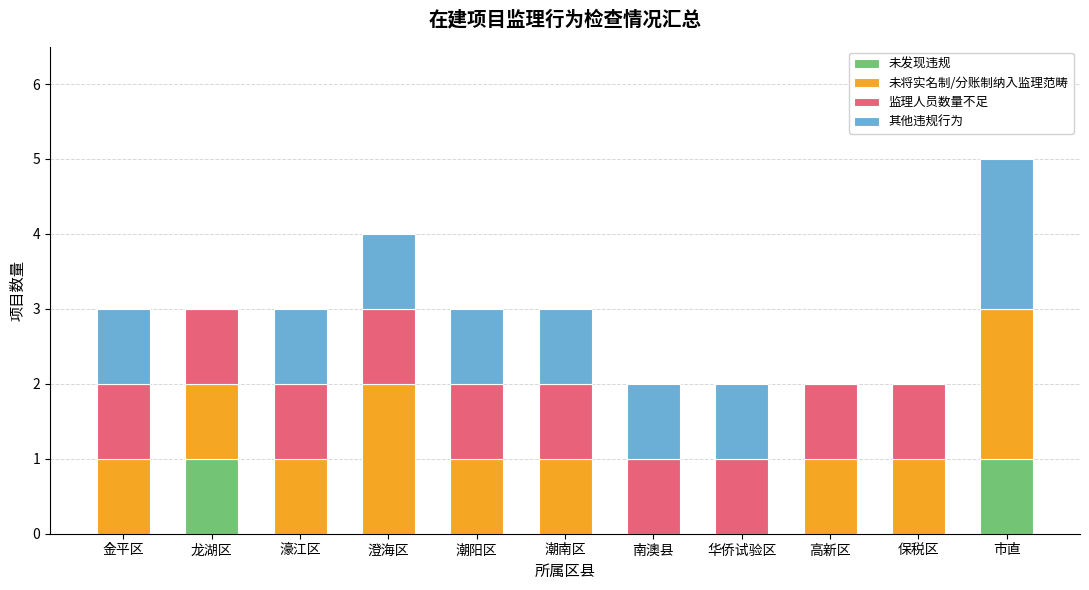

At which category is the sum across all series the highest?

市直